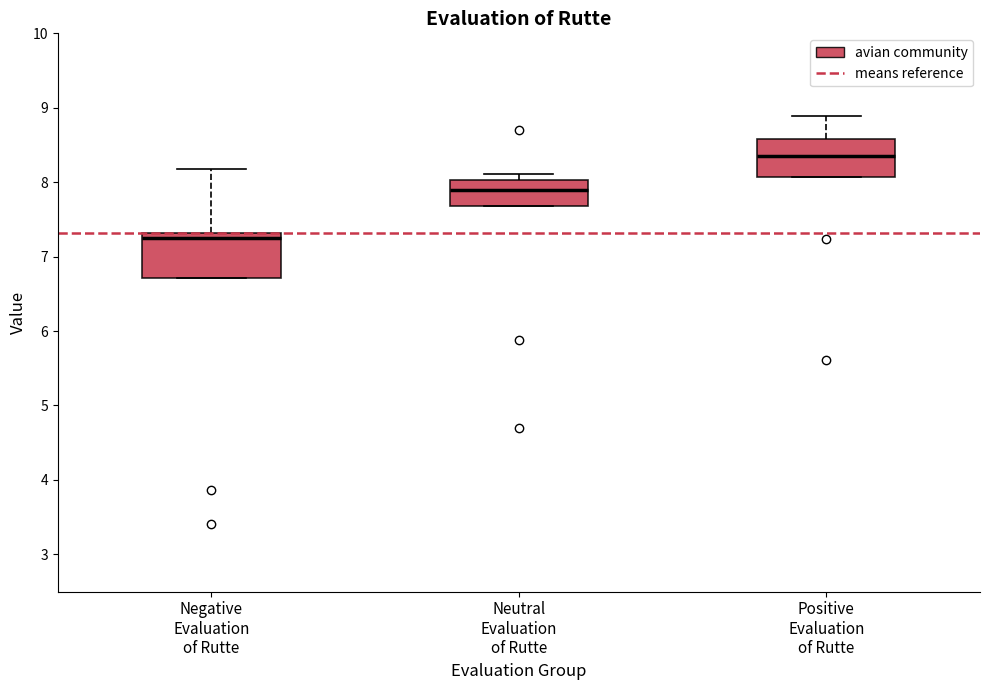

Reading left to right, transcribe this box plot: for each box, give where its median line is, the range the box spans, and where its two whiskers end, as read against the y-axis. The values are not printed on the chart, so give them approximately, as read against the axis.

Negative Evaluation of Rutte: median 7.3 (just below the box's upper edge), box 6.7 to 7.3, whiskers 6.7 to 8.2
Neutral Evaluation of Rutte: median 7.9, box 7.7 to 8.0, whiskers 7.7 to 8.1
Positive Evaluation of Rutte: median 8.4, box 8.1 to 8.6, whiskers 8.1 to 8.9